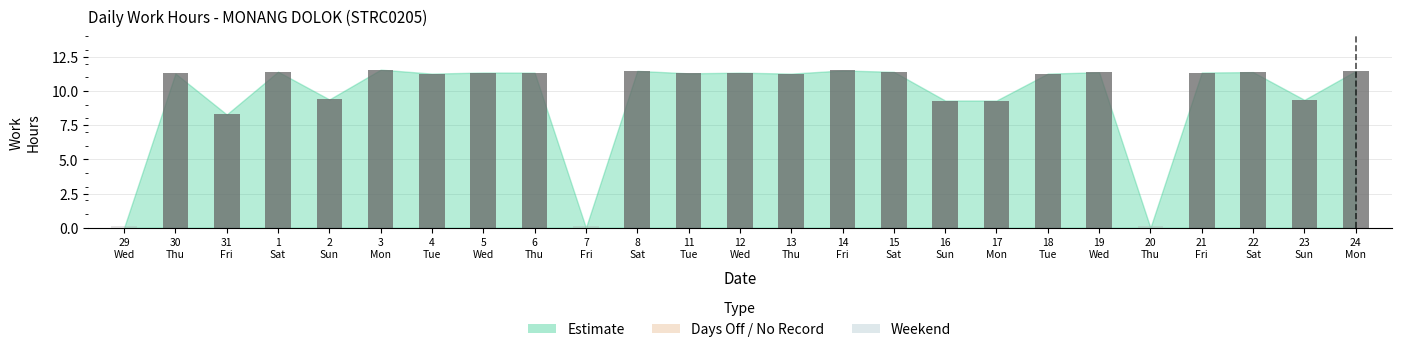

What is the value of the 19th bar from the left?

11.3